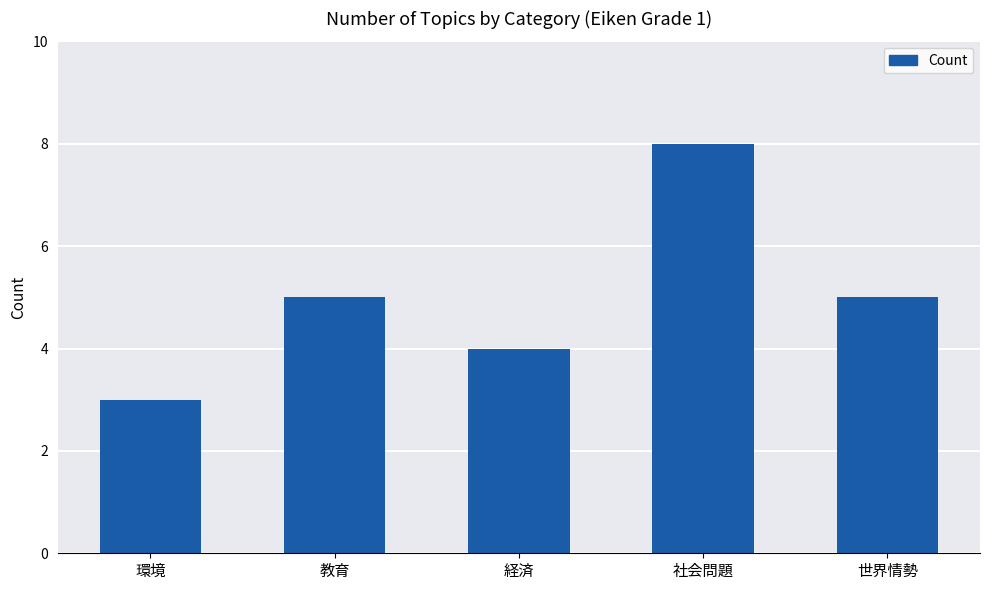

True or false: the data shows 8 at 社会問題.

True